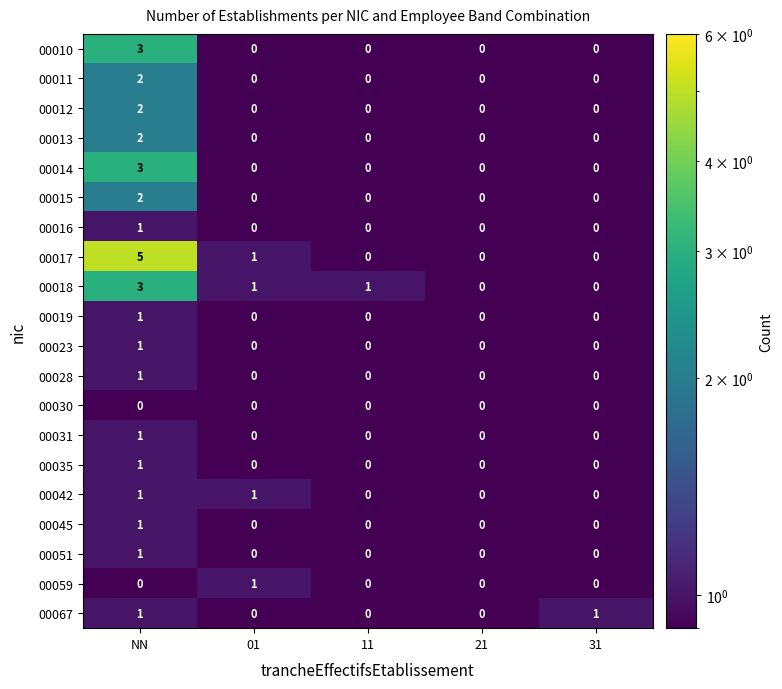

How many series are shown in this chart?

20